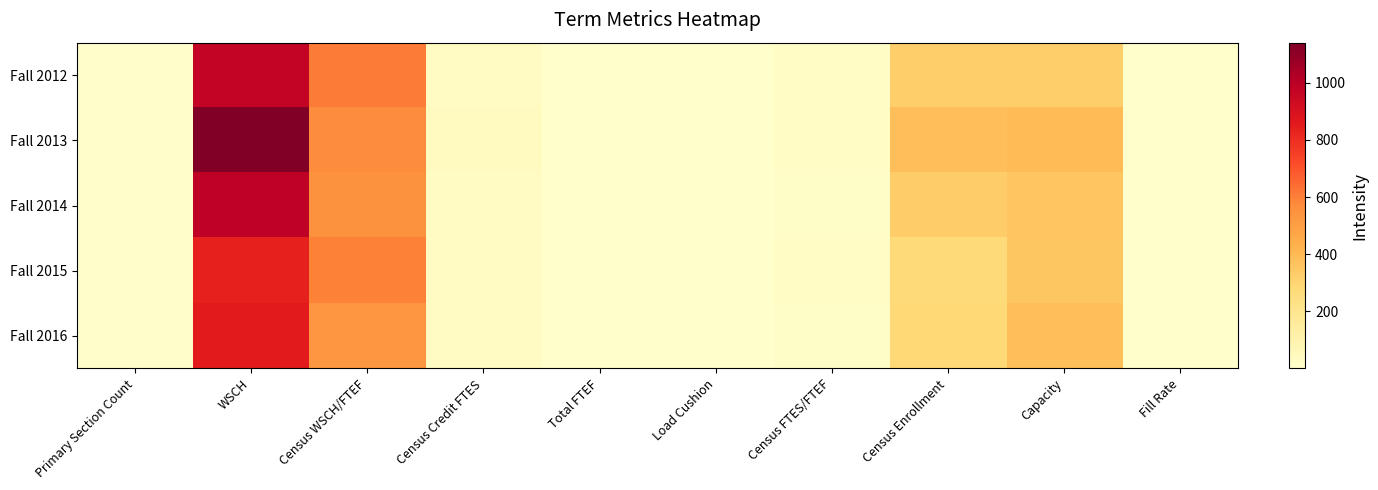

Between Census FTES/FTEF and Primary Section Count, which is larger?

Census FTES/FTEF